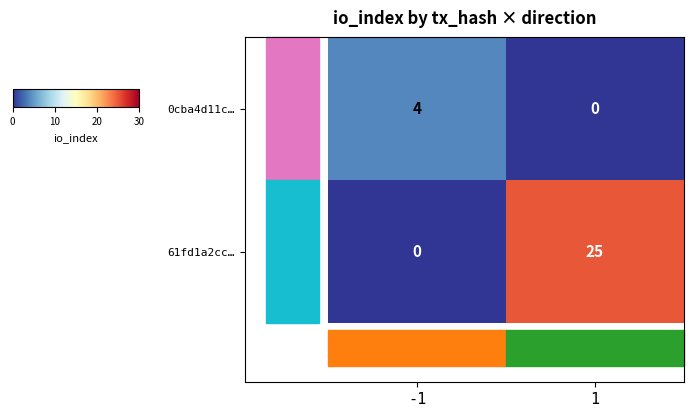

List the series in order of their overall mean, highest first.

61fd1a2cc…, 0cba4d11c…